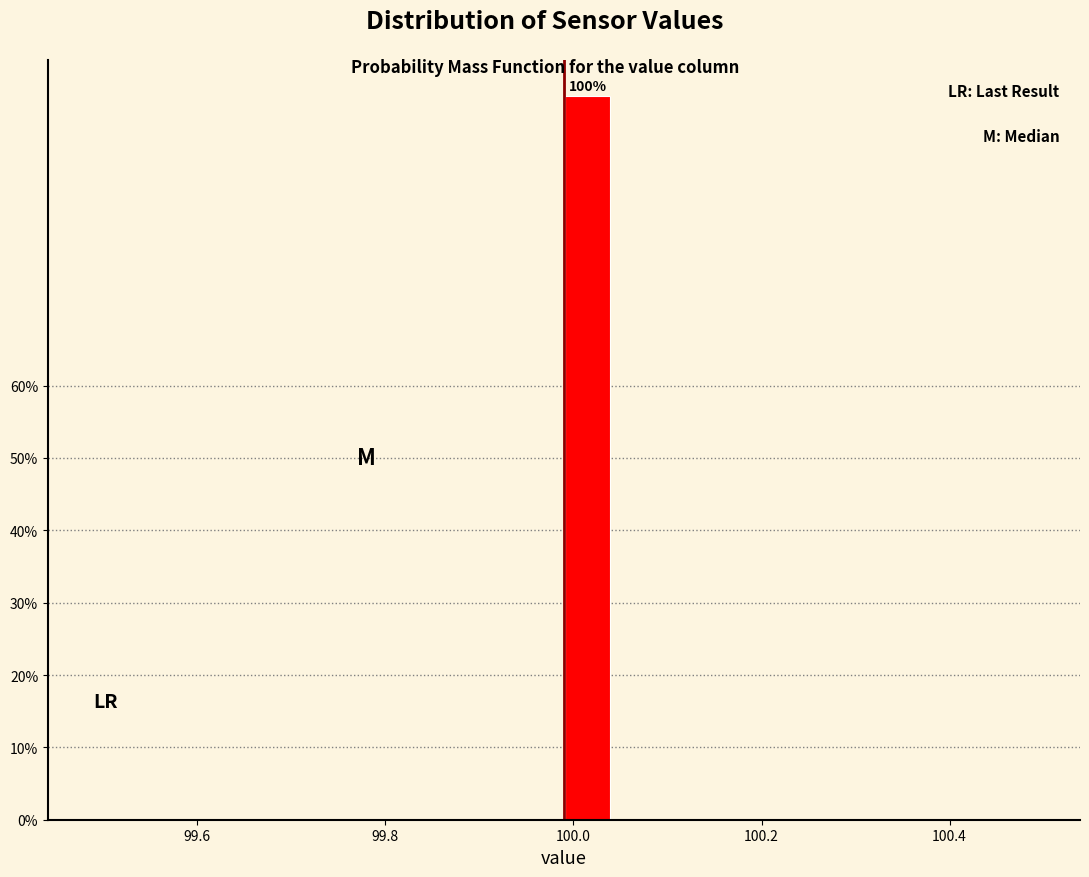

Read against the x-axis, roughly where is the centre of the tallest bar?

100.02